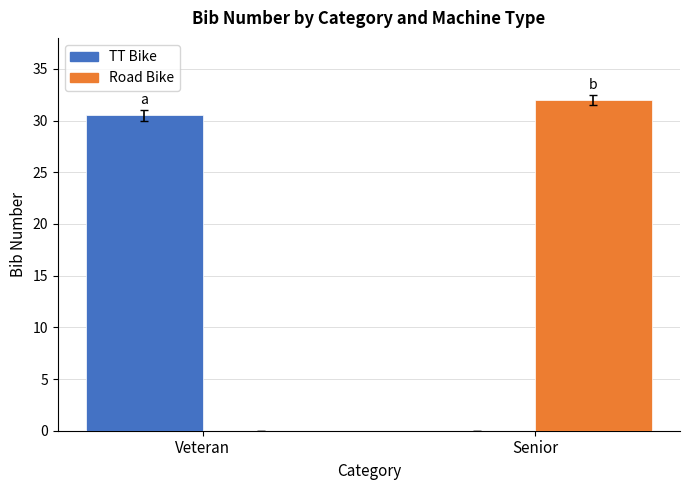

What is the difference between the TT Bike values at Veteran and Senior?

30.5